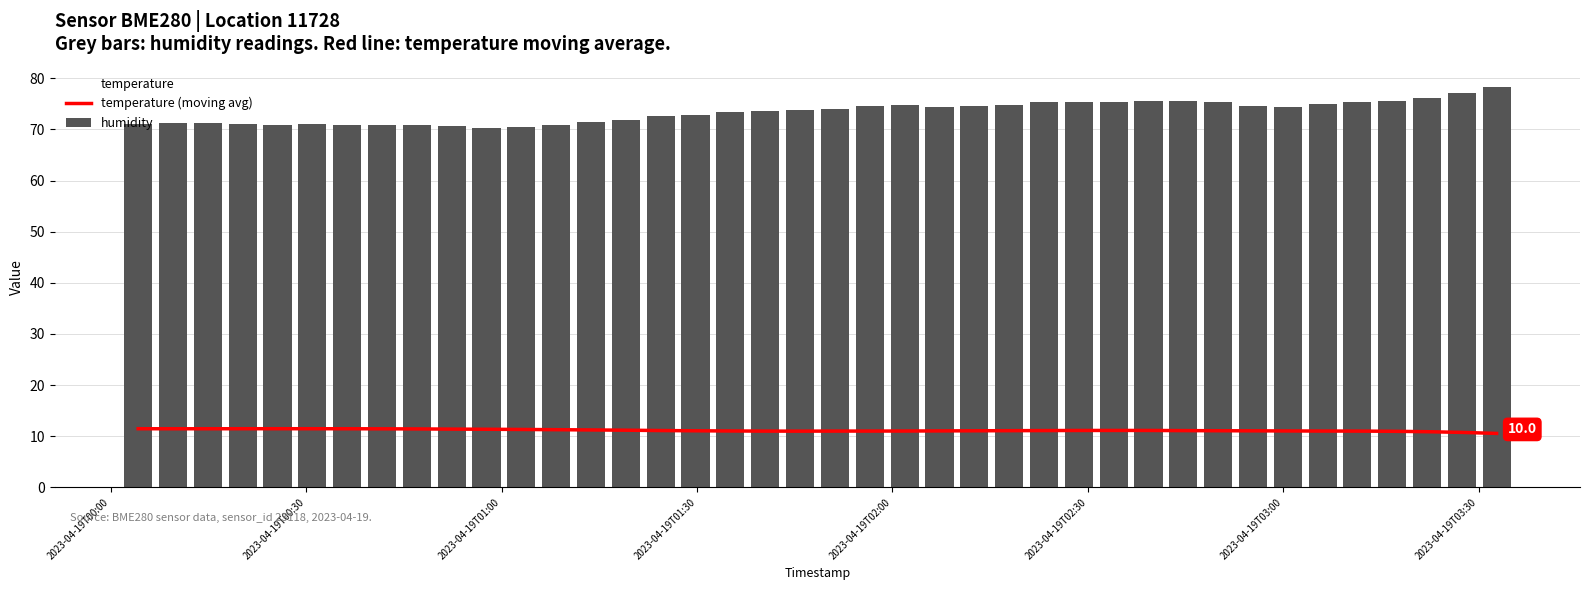

Reading right to left, transcribe all the data shown in this chart.

temperature (moving avg): 10.6	10.8	10.9	11.0	11.0	11.0	11.0	11.1	11.1	11.1	11.1	11.1	11.1	11.1	11.1	11.1	11.0	11.0	11.0	11.0	11.0	11.0	11.0	11.1	11.1	11.2	11.2	11.3	11.3	11.4	11.4	11.4	11.5	11.5	11.5	11.5	11.5	11.5	11.5	11.5
humidity: 78.4	77.1	76.2	75.6	75.3	75.0	74.5	74.6	75.3	75.7	75.5	75.5	75.5	75.4	74.7	74.5	74.3	74.8	74.6	74.0	73.8	73.6	73.4	72.9	72.6	71.9	71.4	70.9	70.6	70.4	70.7	70.8	70.9	71.0	71.1	70.9	71.1	71.2	71.2	71.2